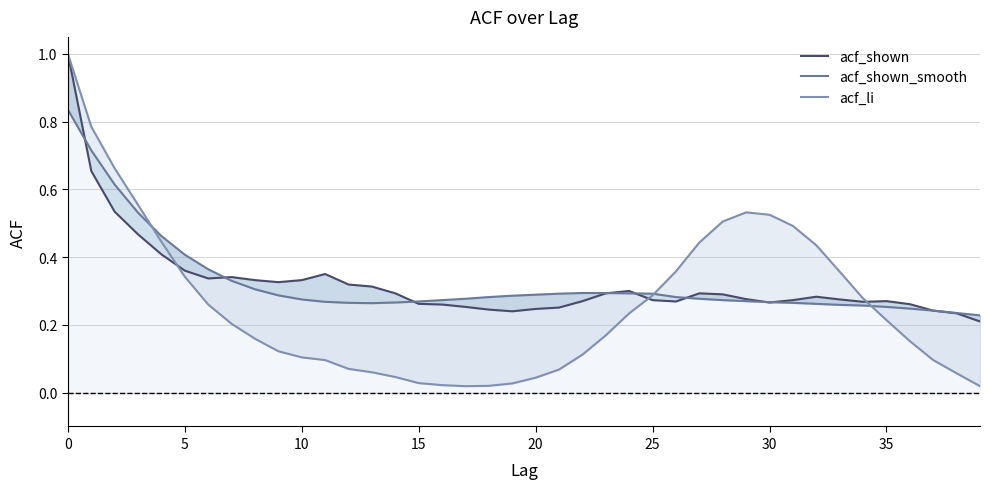

What are all the series names shown in the legend?

acf_shown, acf_shown_smooth, acf_li